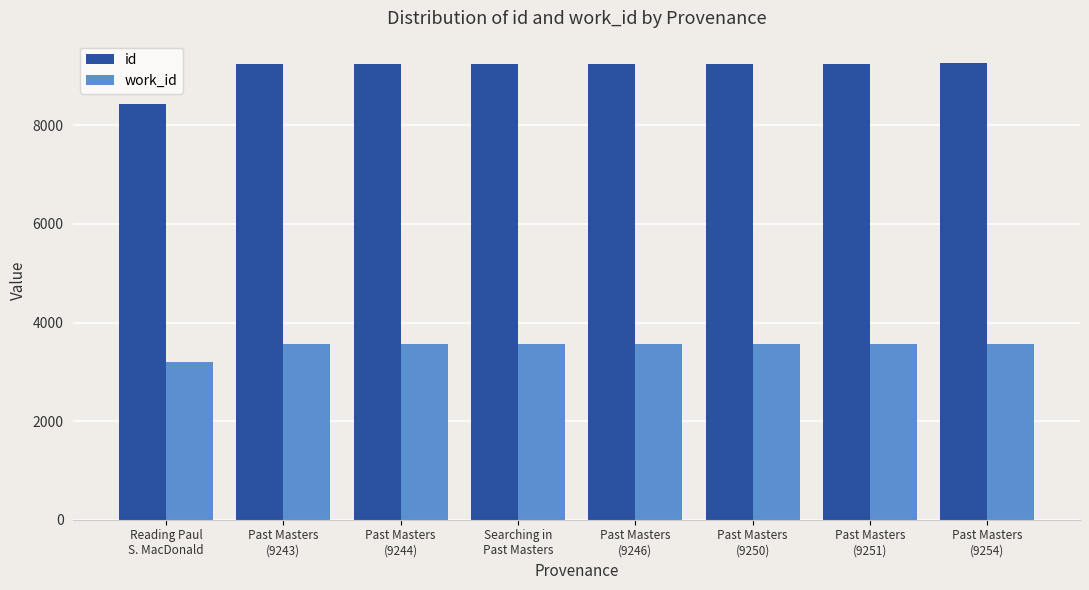

What is the maximum value for work_id?

3572